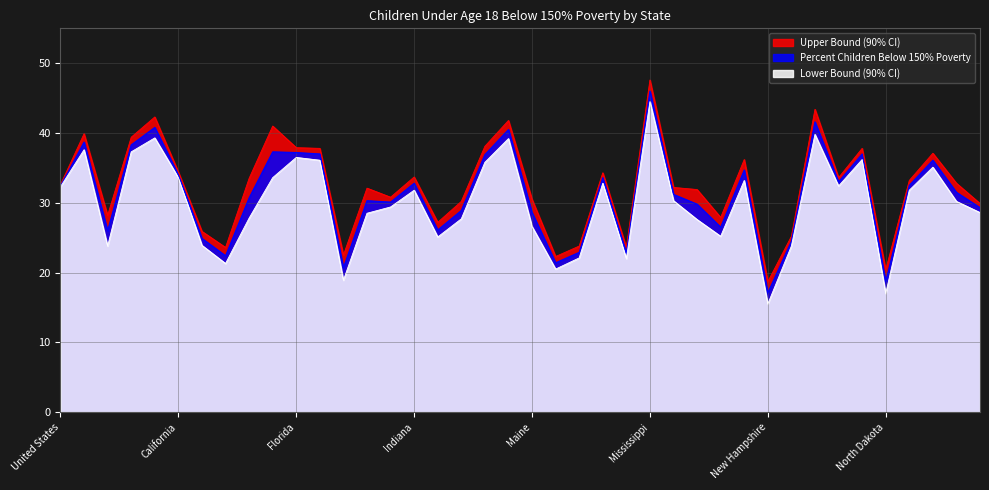

How many values in the Upper Bound (90% CI) series are below 32?

17